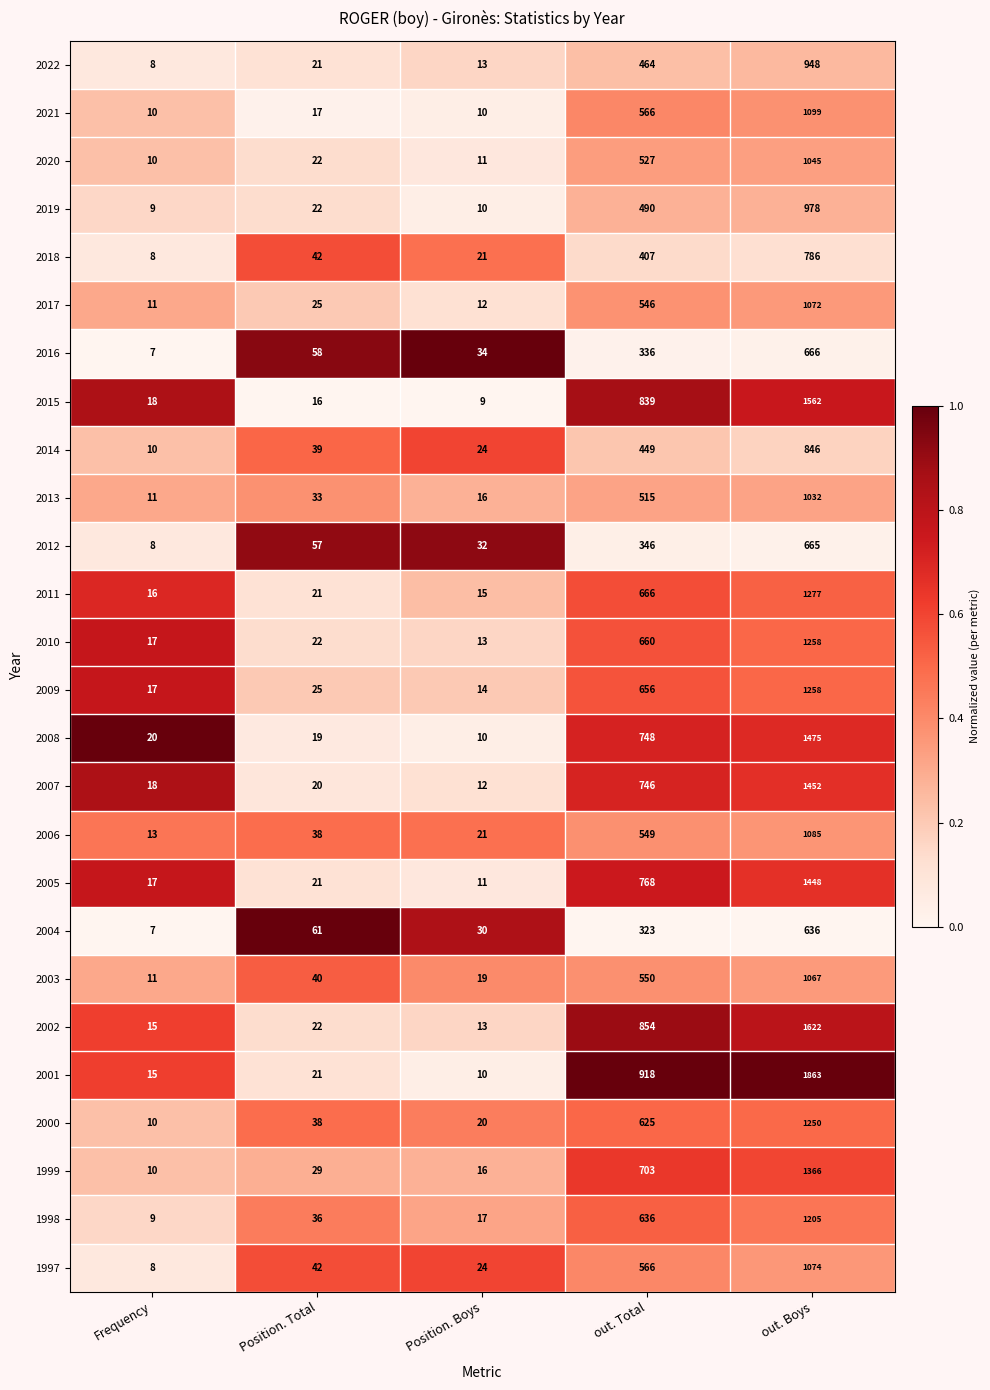

How many categories are shown in the chart?

5